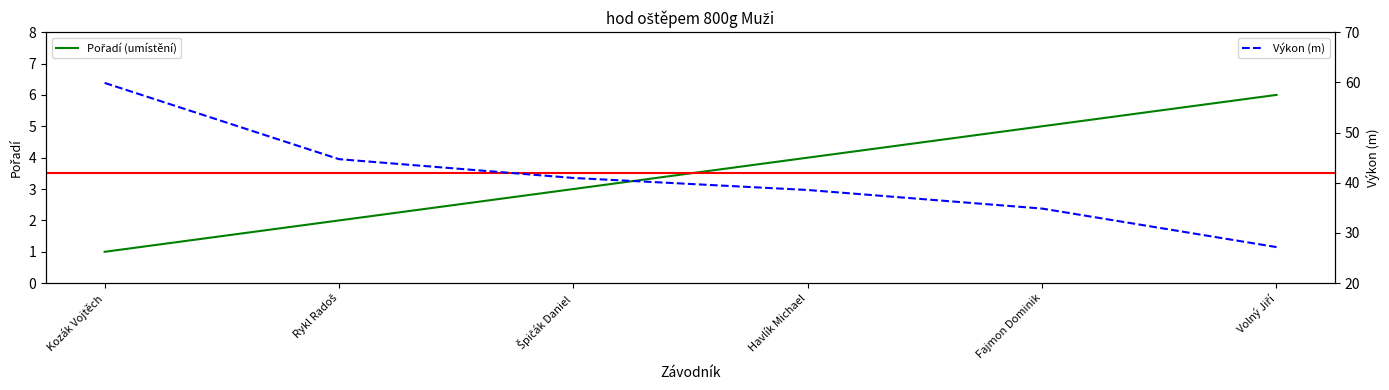

What is the sum of the Výkon (m) values at Kozák Vojtěch and Fajmon Dominik?

94.8